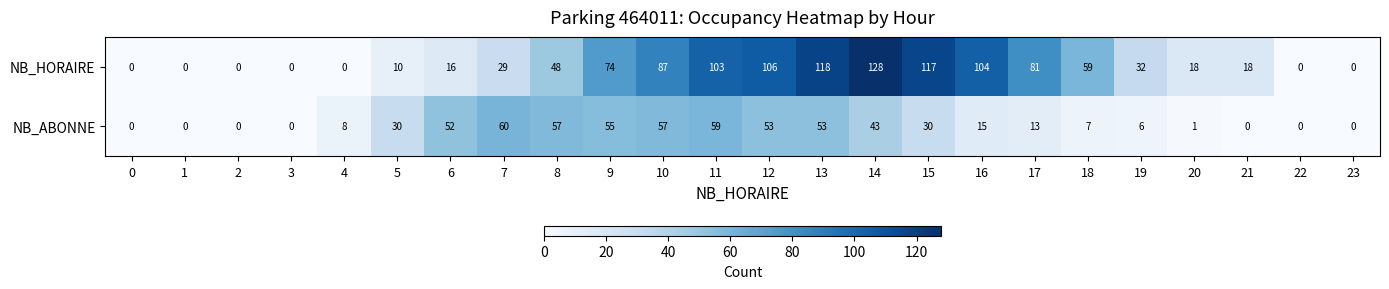

What is the spread (max minus min) of values at 15?

87